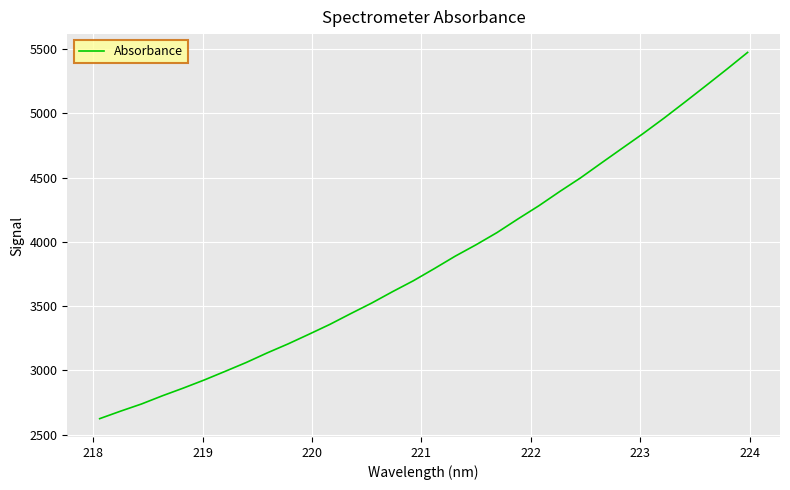

What is the difference between the maximum and minimum values?

2849.6